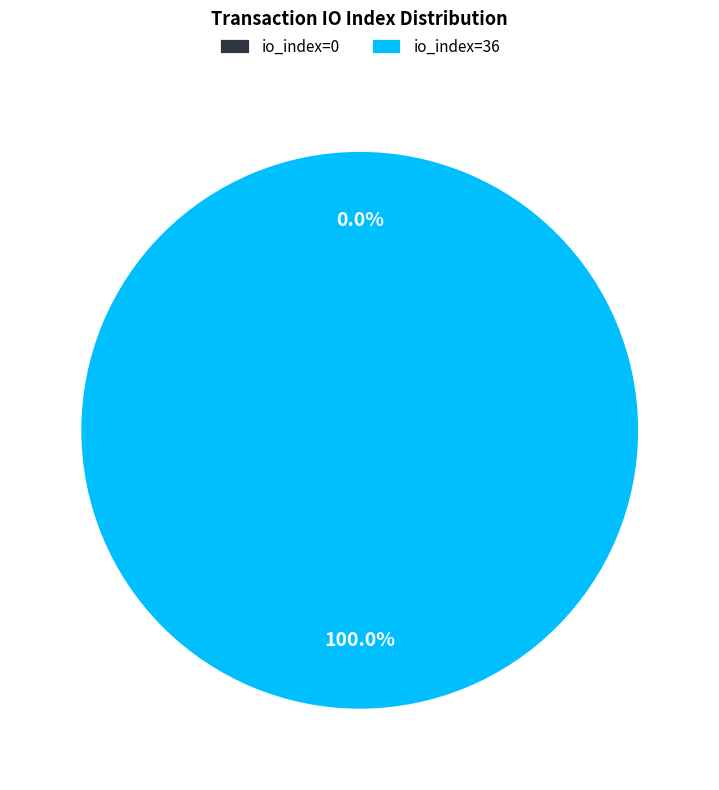

How many segments does this pie chart have?

2